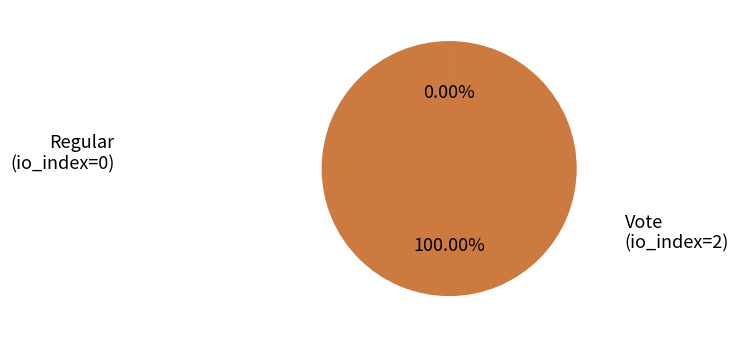

Is there a majority slice in this chart?

Yes